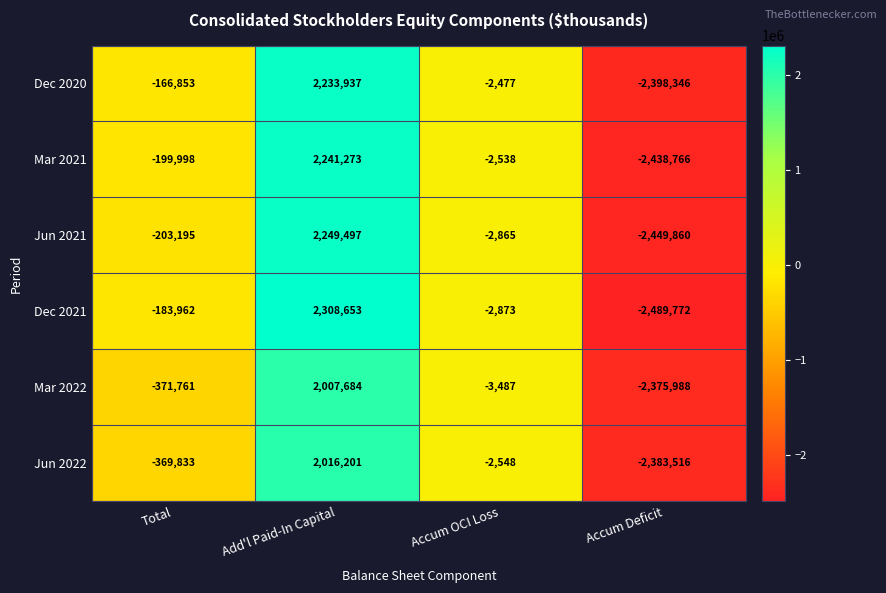

What is the greatest value displayed?

2308653